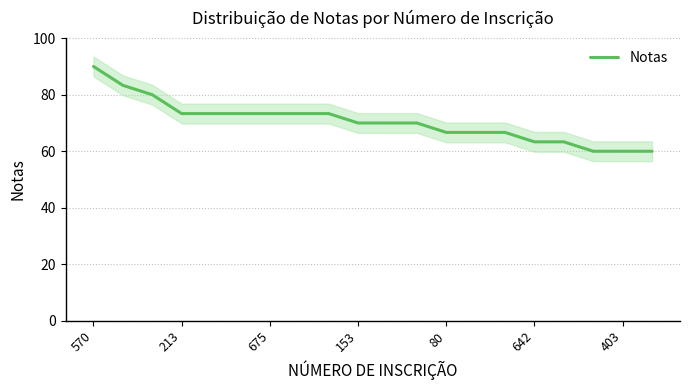

The value of Notas at 675 is 114.6. True or false?

False